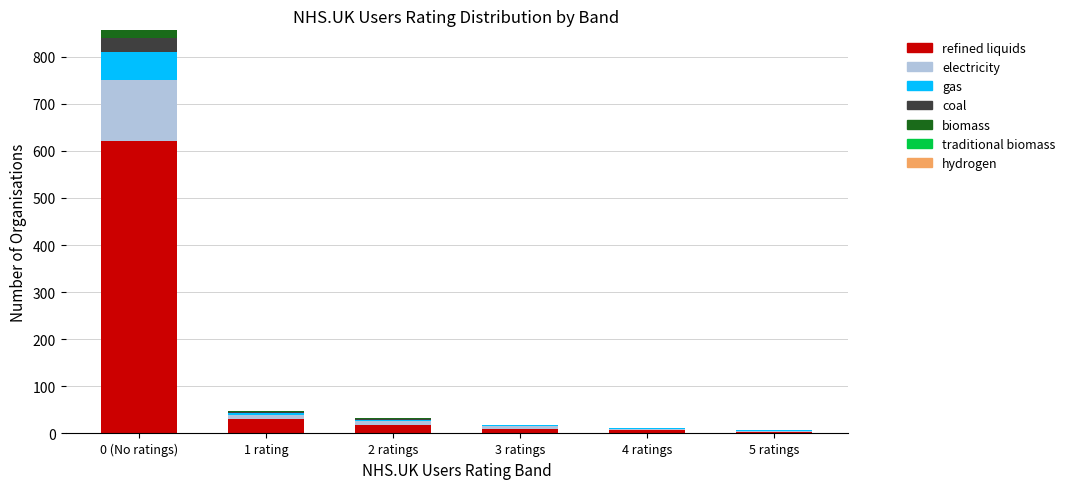

At which category is the sum across all series the highest?

0 (No ratings)